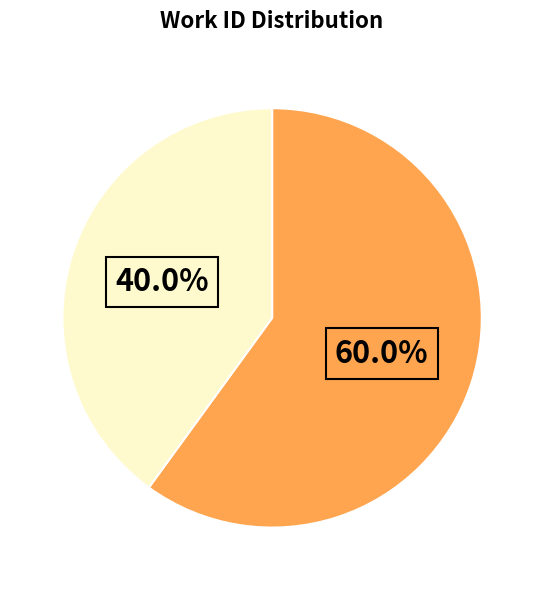

Is there any slice that represents more than half of the pie?

Yes